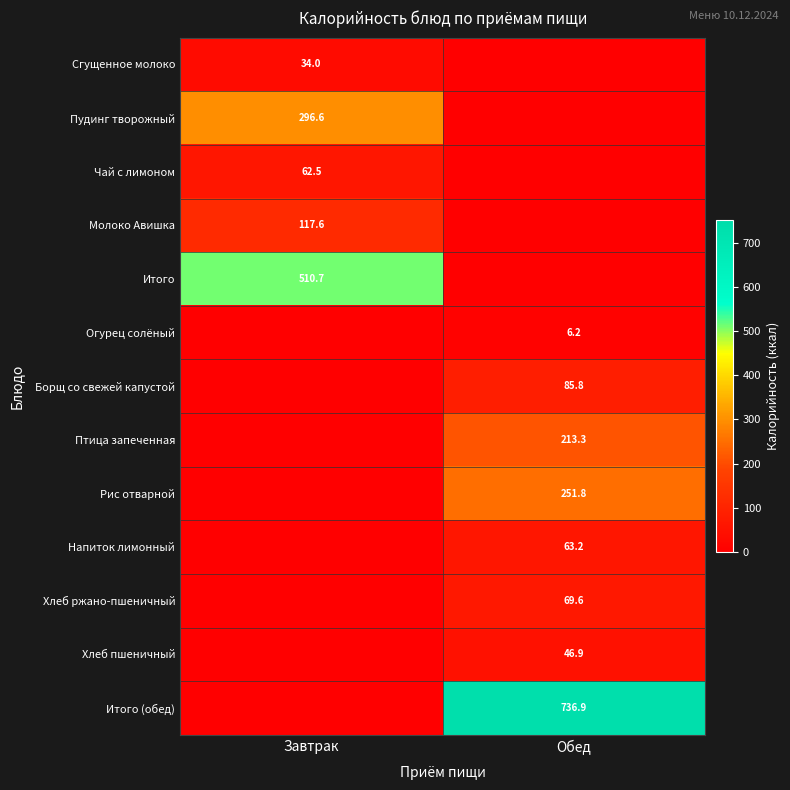

The Огурец солёный series shows 6.2 at Обед. True or false?

True